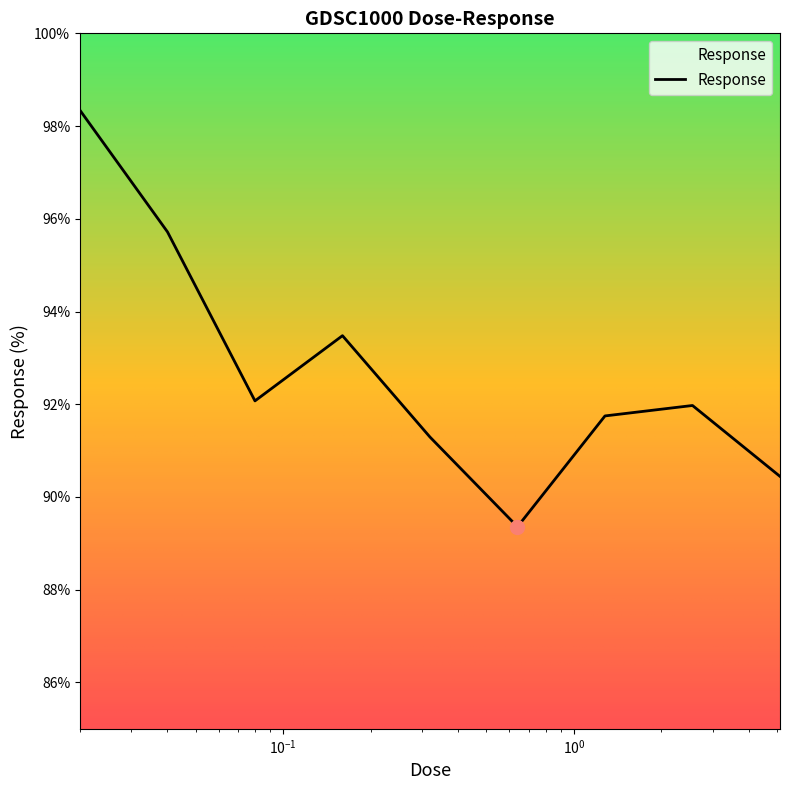

What is the minimum value shown in the chart?

89.4